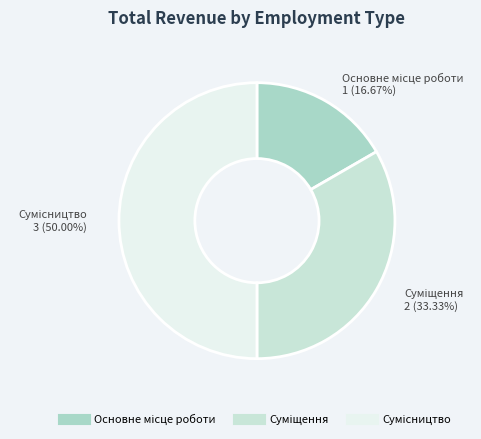

True or false: Основне місце роботи accounts for 17% of the total.

True